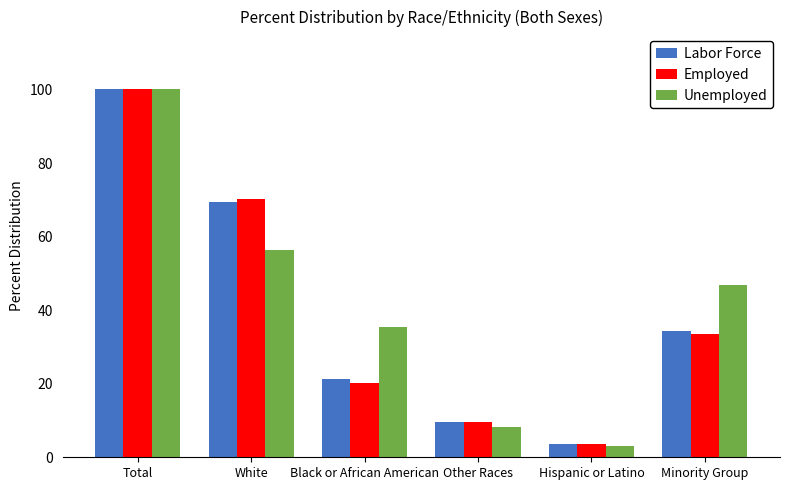

Which series changed the most between White and Minority Group?

Employed